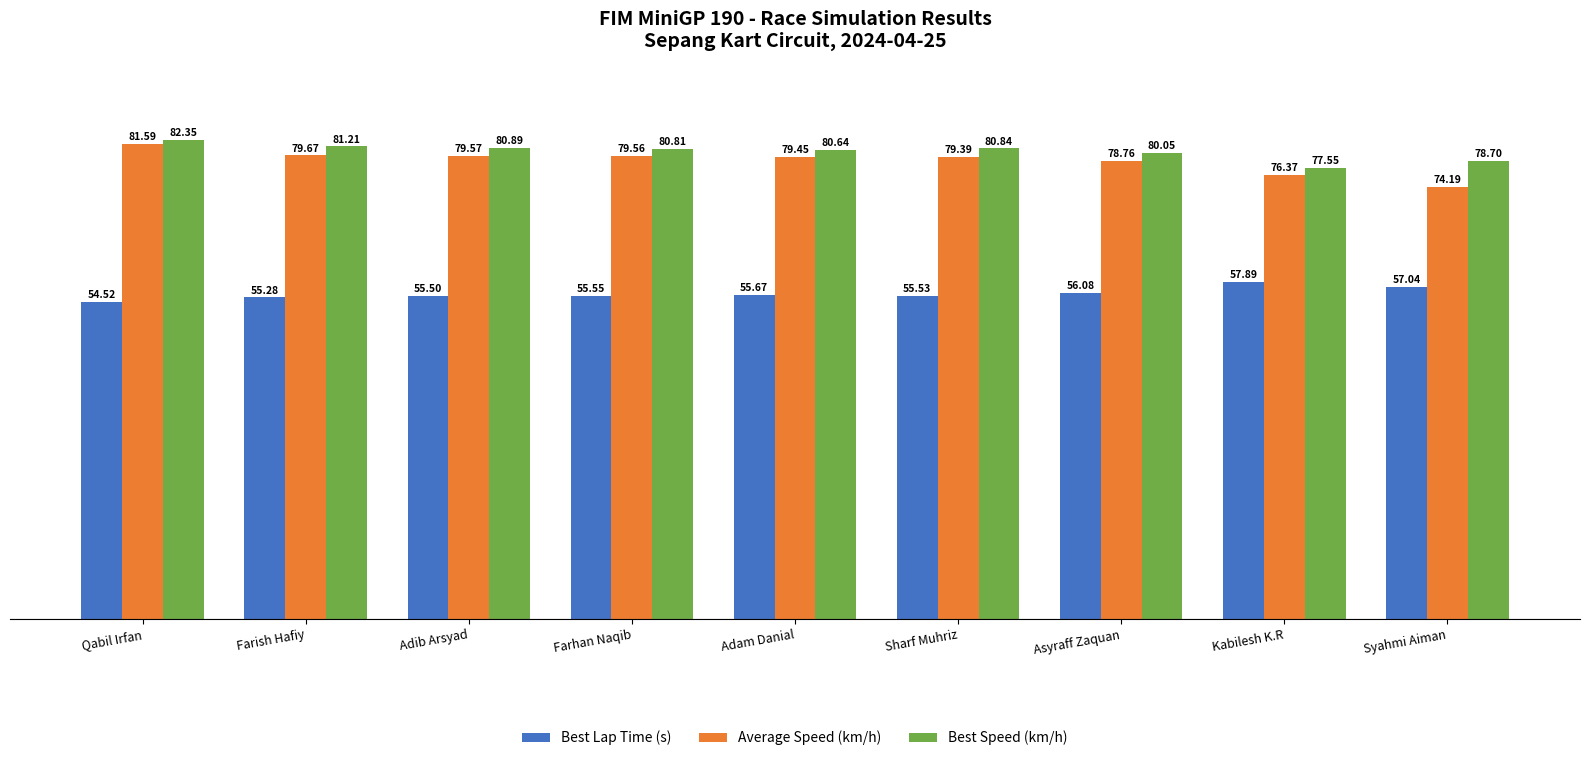

Rank the series at Adib Arsyad from highest to lowest value.

Best Speed (km/h), Average Speed (km/h), Best Lap Time (s)